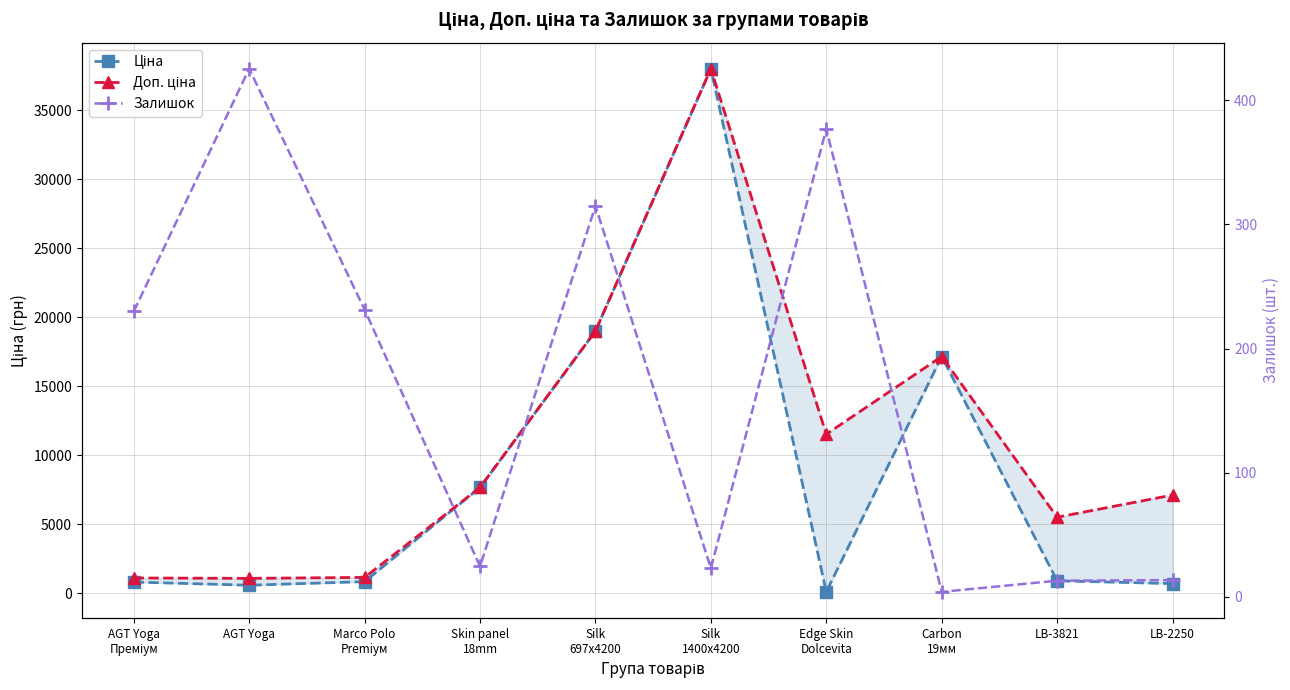

The Залишок series shows 90.8 at АGT Yoga
Преміум. True or false?

False